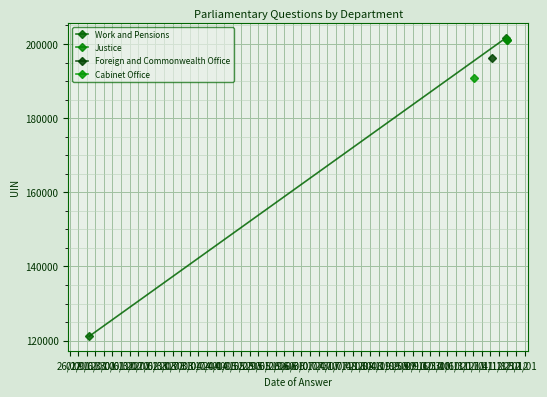

What is the minimum value shown in the chart?

121165